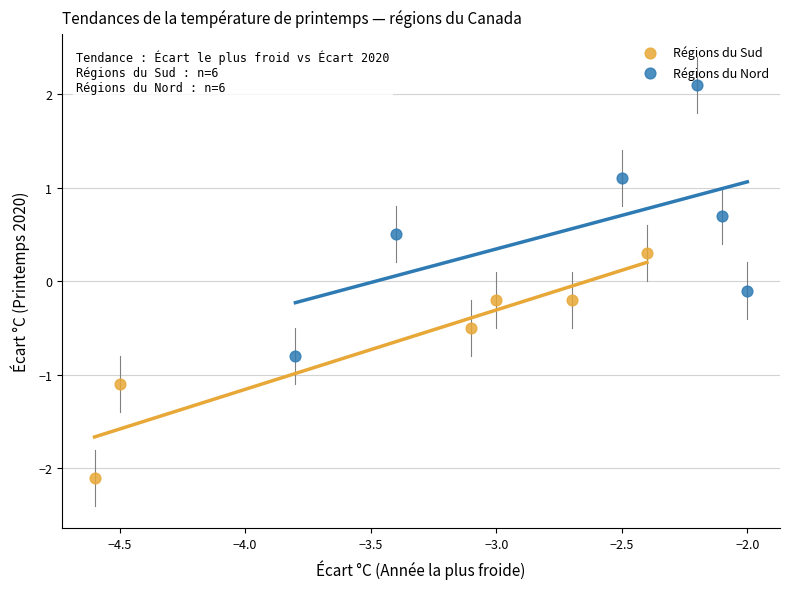

Which series contains the lowest Y value?

Régions du Sud